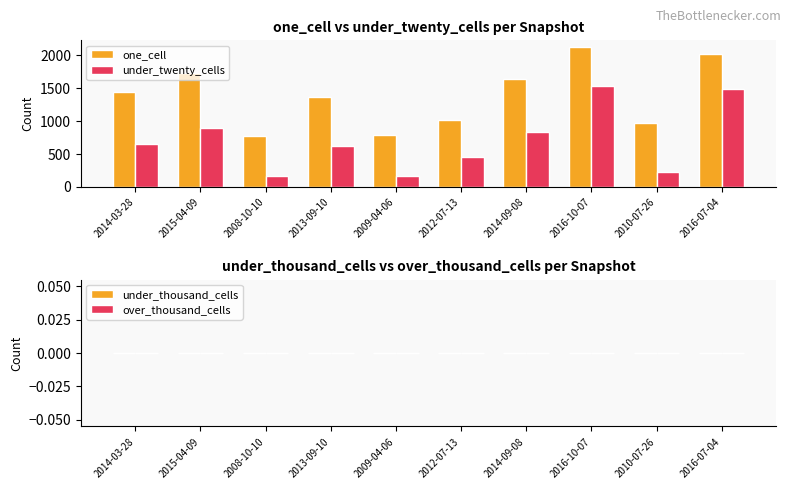

How many values in the under_twenty_cells series are below 653?

5